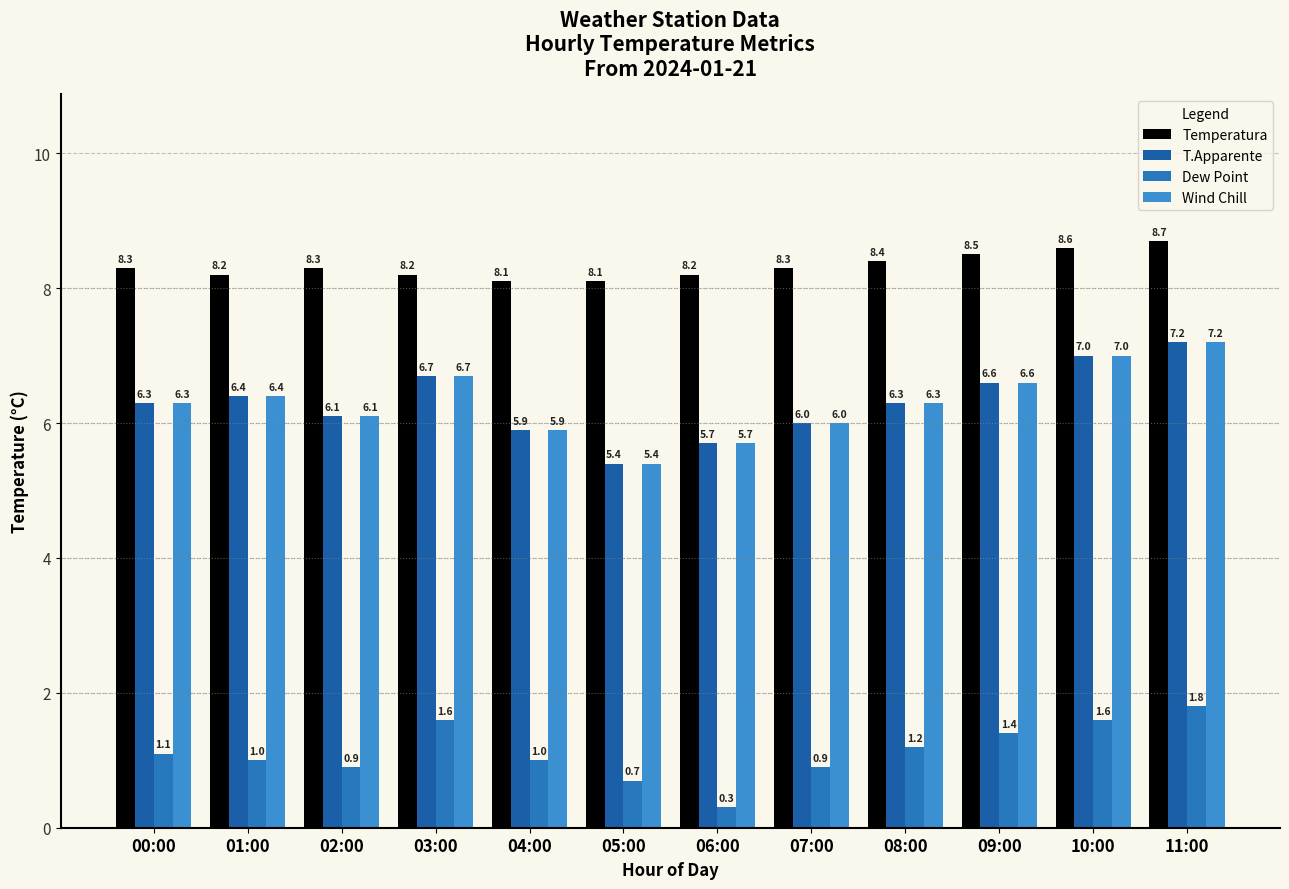

At which label does Dew Point first exceed 1?

00:00